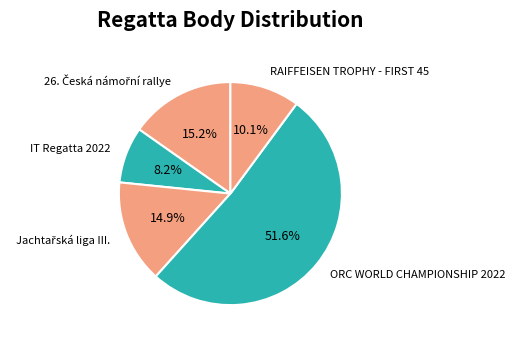

What is the majority slice?

ORC WORLD CHAMPIONSHIP 2022